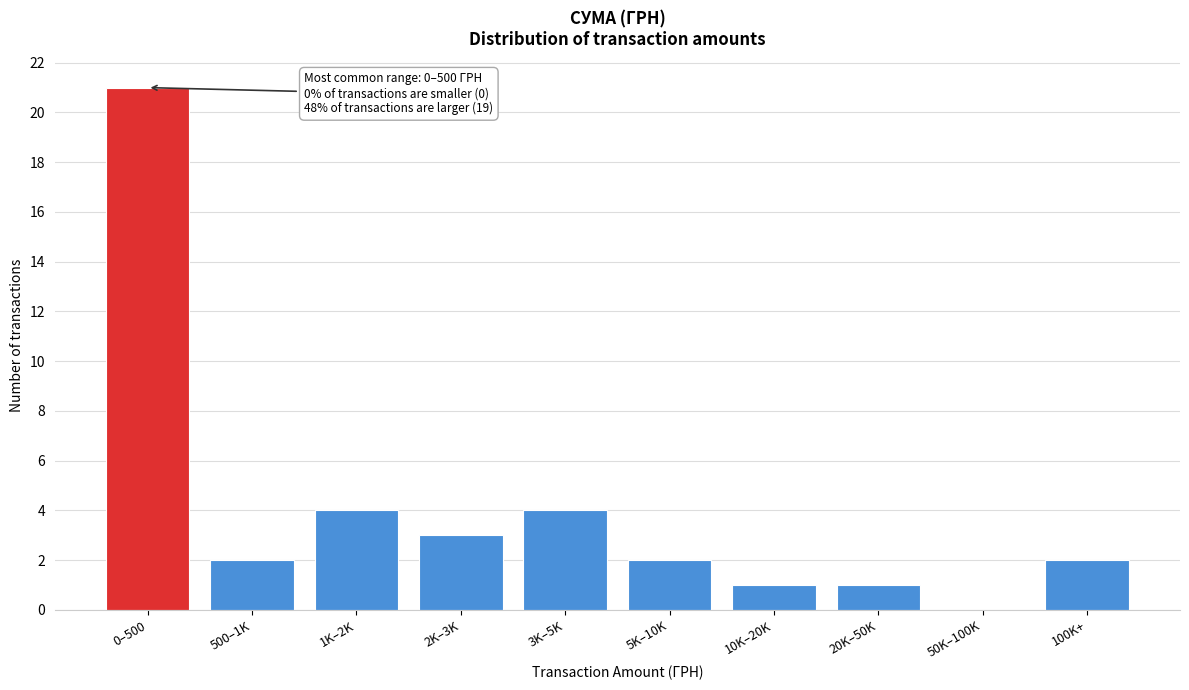

Reading left to right, extract all data points from this chart.

0–500=21	500–1K=2	1K–2K=4	2K–3K=3	3K–5K=4	5K–10K=2	10K–20K=1	20K–50K=1	50K–100K=0	100K+=2